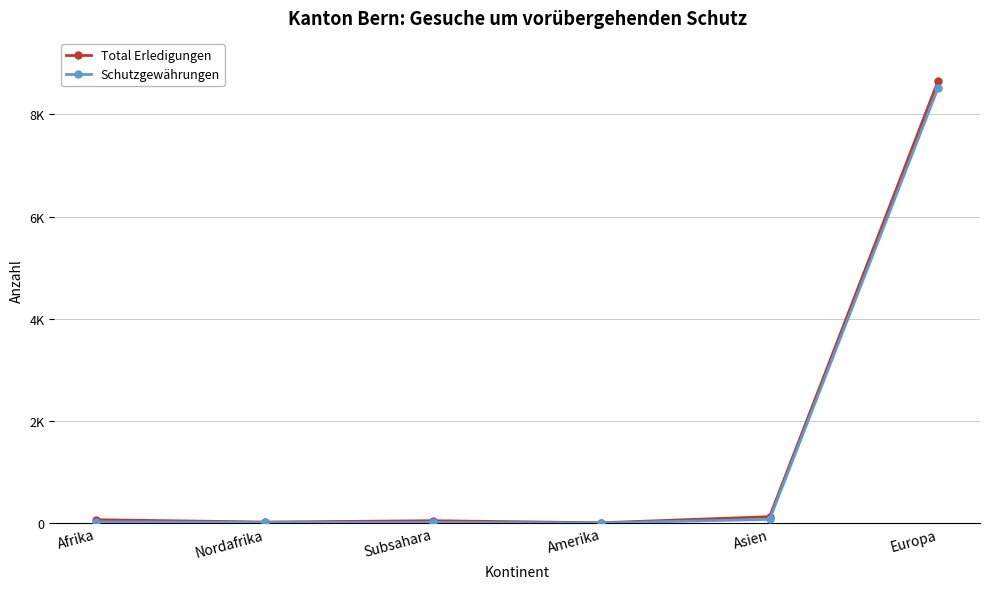

Which label corresponds to the smallest value in the chart?

Amerika